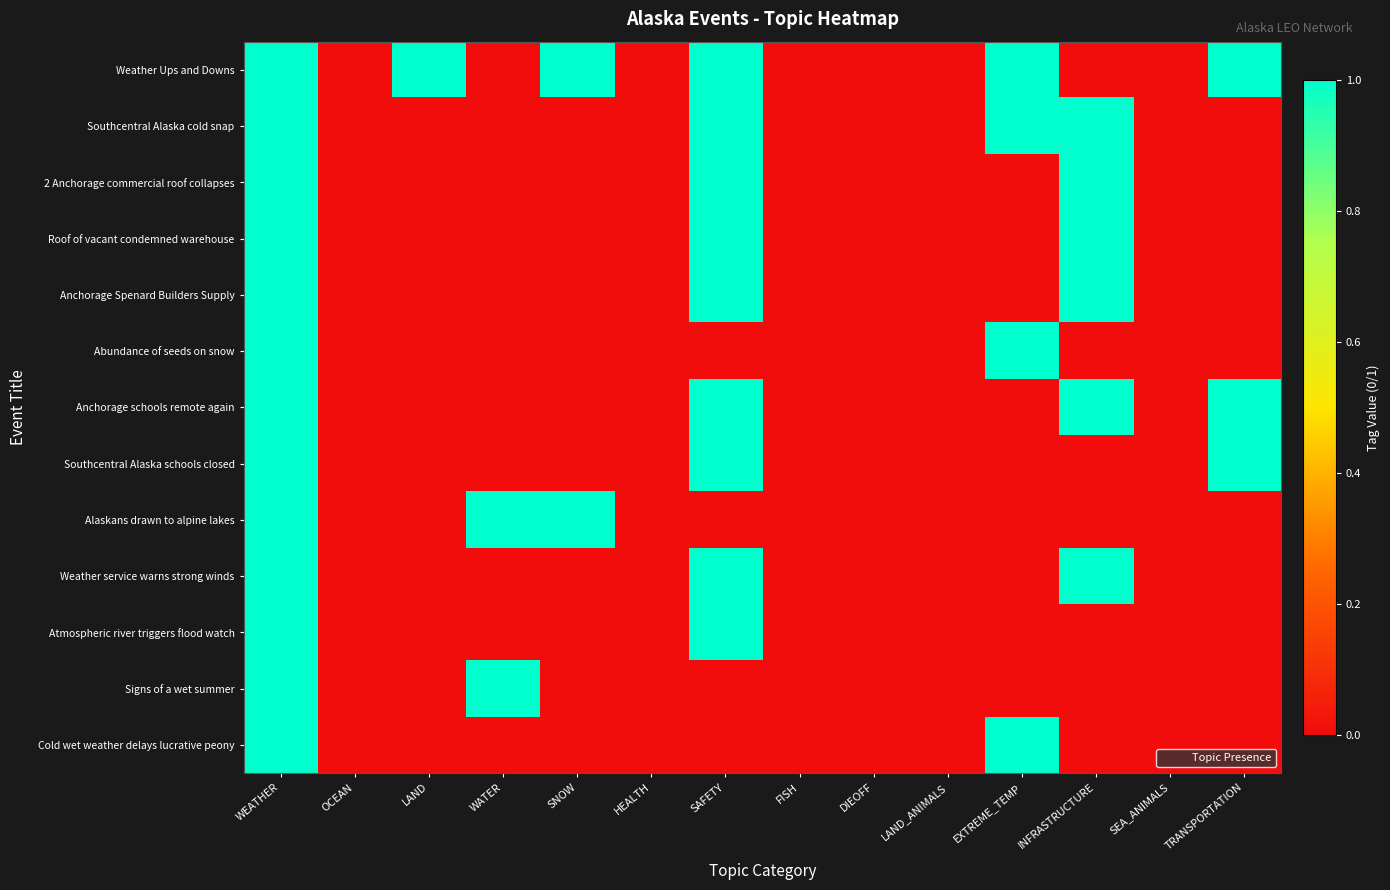

Count the number of data series in this chart.

13